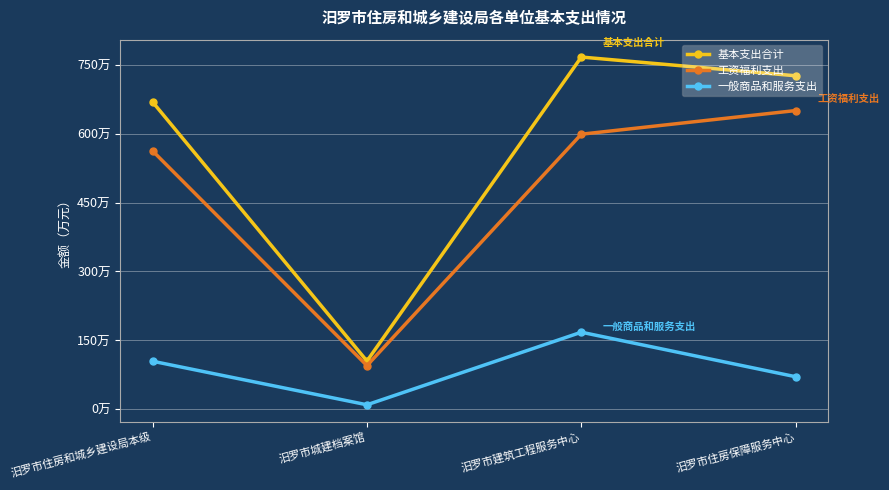

Where is the first local maximum for 基本支出合计?

汨罗市建筑工程服务中心